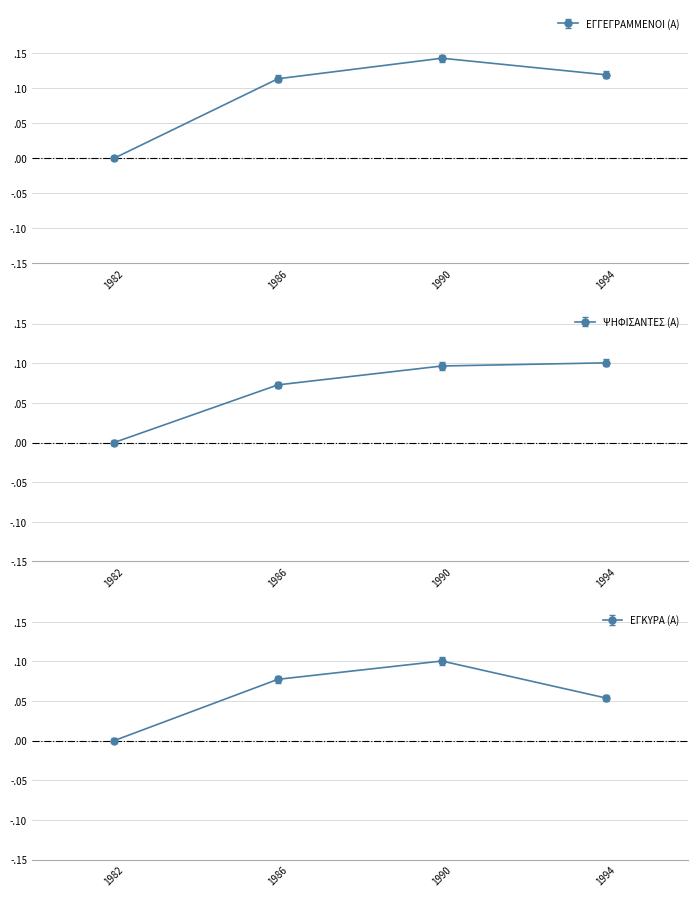

What is the value of the ΨΗΦΙΣΑΝΤΕΣ (Α) point at the 3rd from the left?

0.1